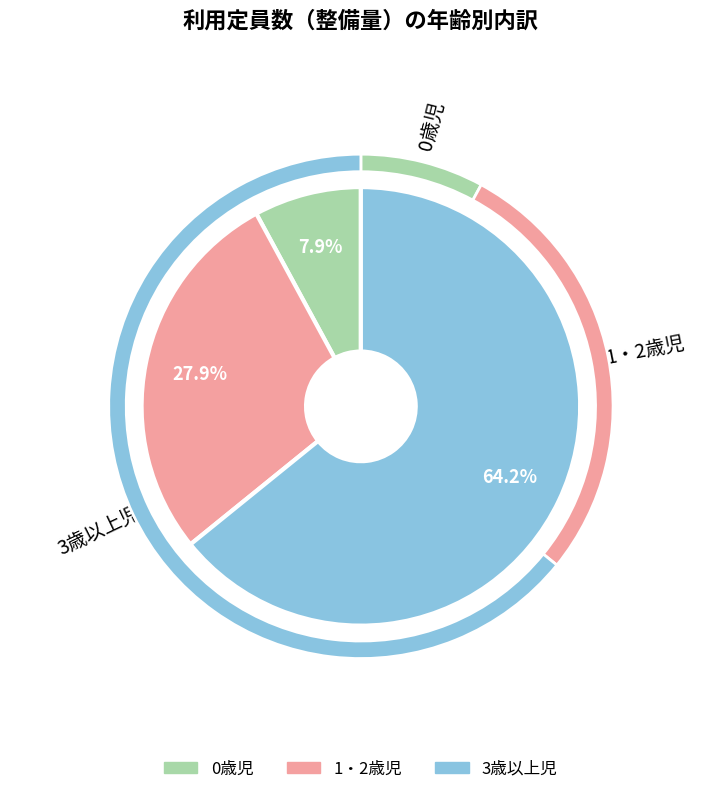

To the nearest percent, what percentage of the pie is 1・2歳児?

28%